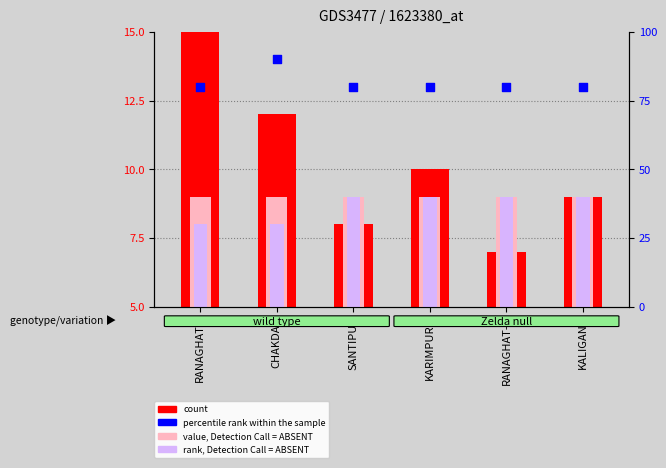

At how many categories does at least one series exceed 23?

6